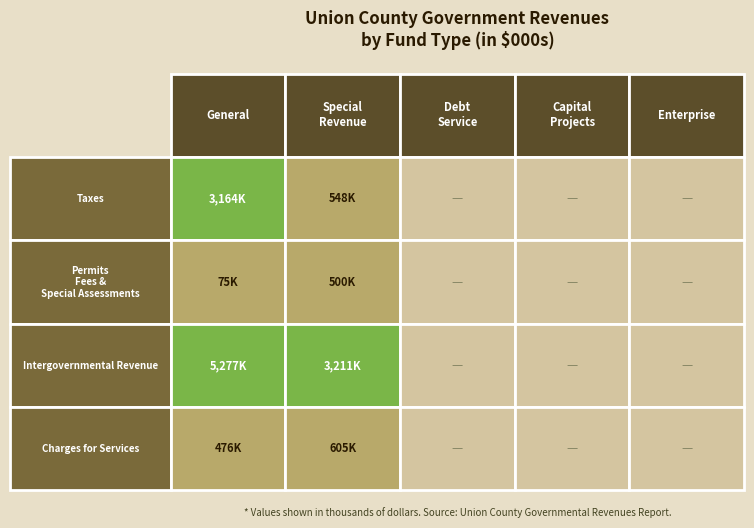

At which label is General closest to 2676265?

Taxes